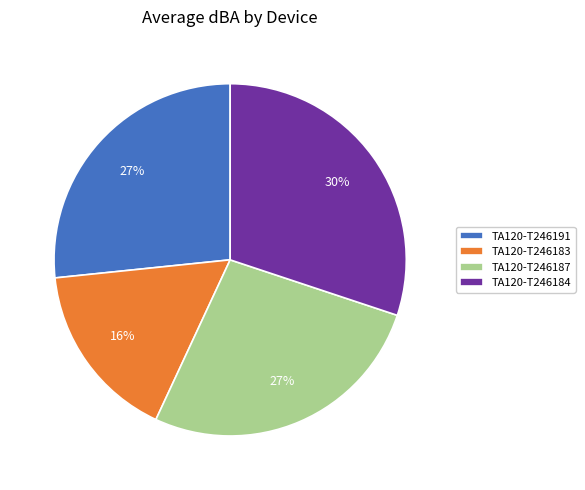

Count the number of slices in the pie.

4